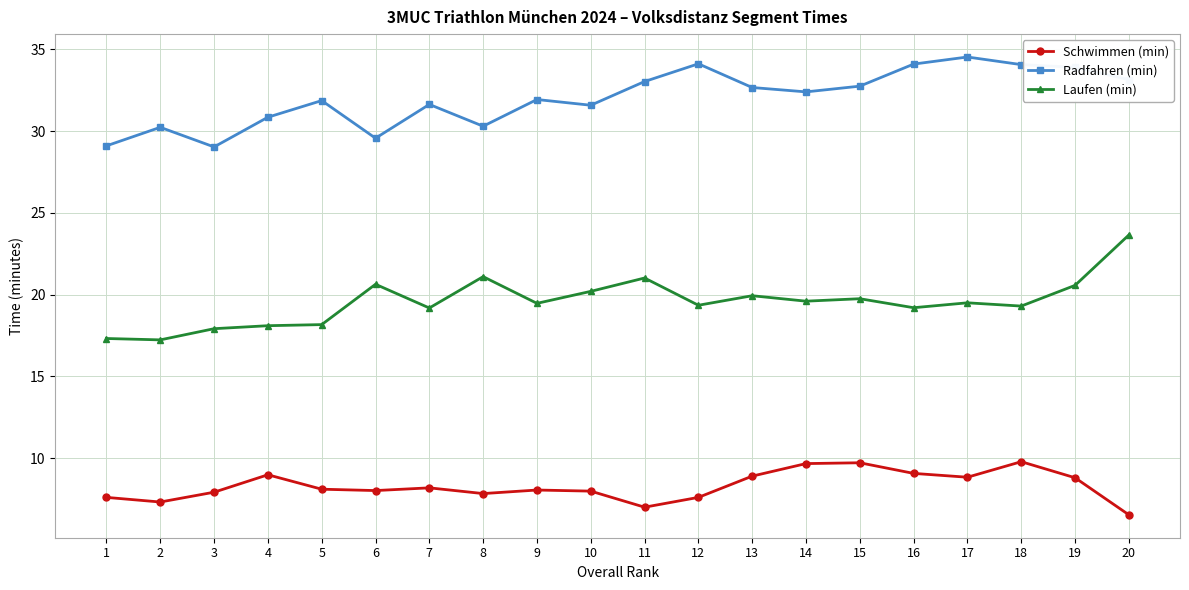

List the series in order of their peak value, lowest first.

Schwimmen (min), Laufen (min), Radfahren (min)